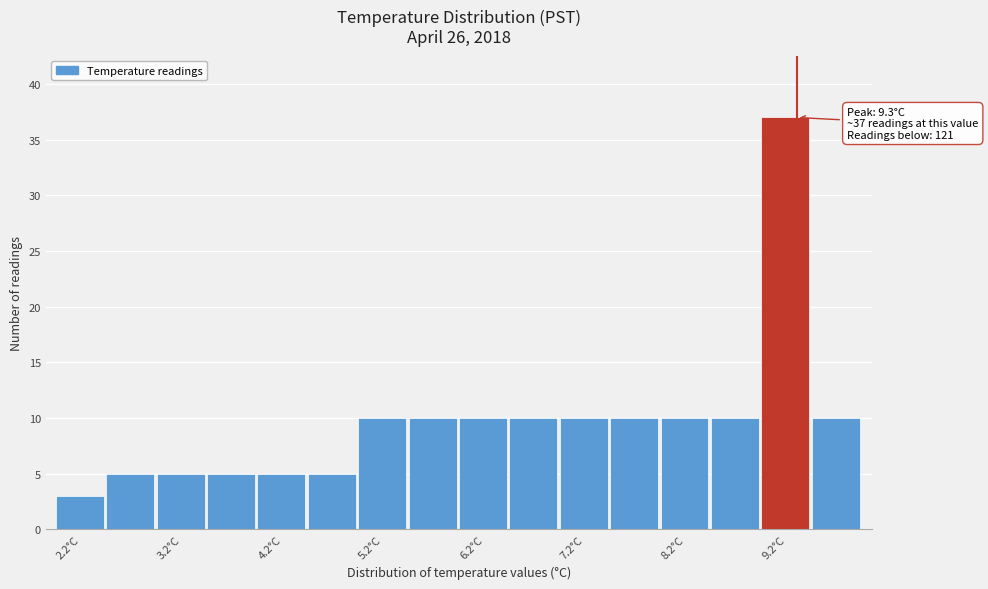

Which range on the x-axis has the tallest bar?

8.95 to 9.45